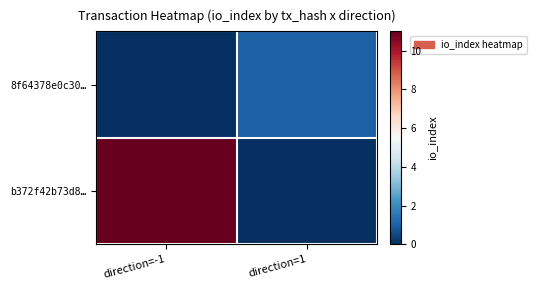

Count the number of categories in the chart.

2